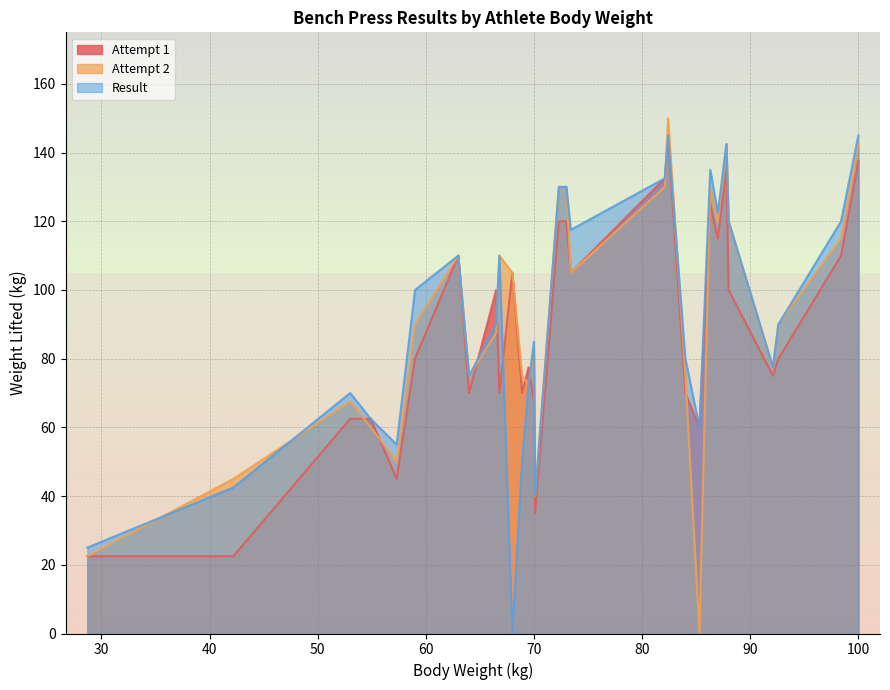

What is the difference between the Attempt 2 values at 59.0 and 66.5?

2.5